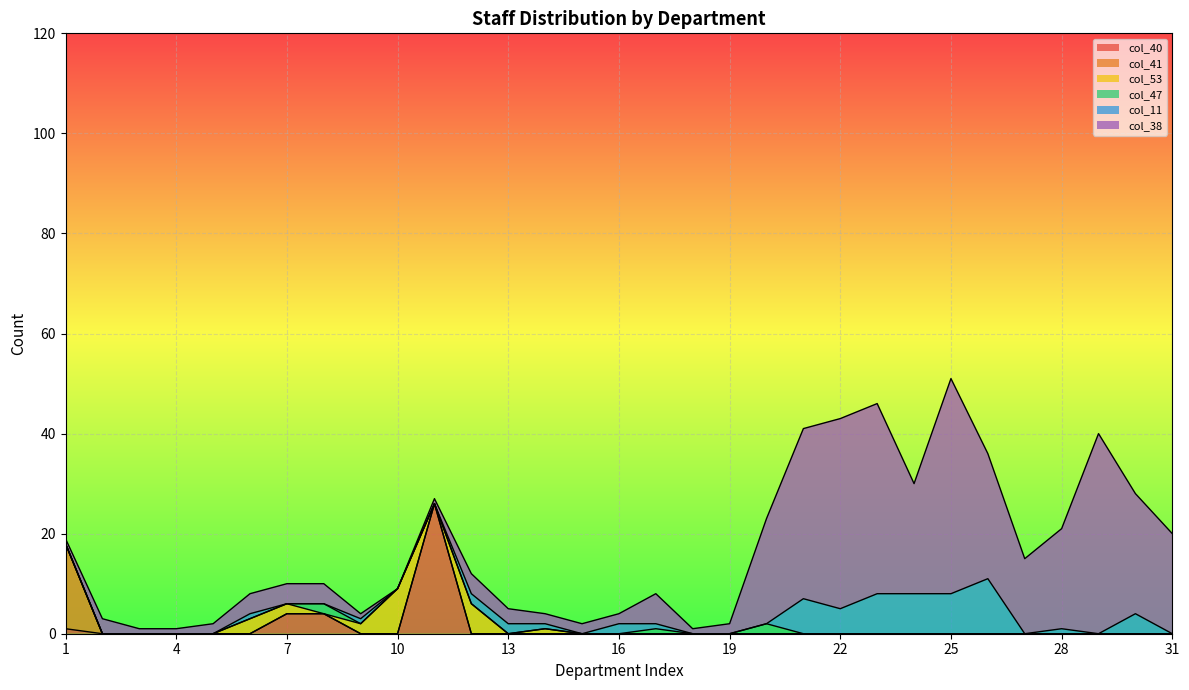

What is the sum of all col_41 values?

17